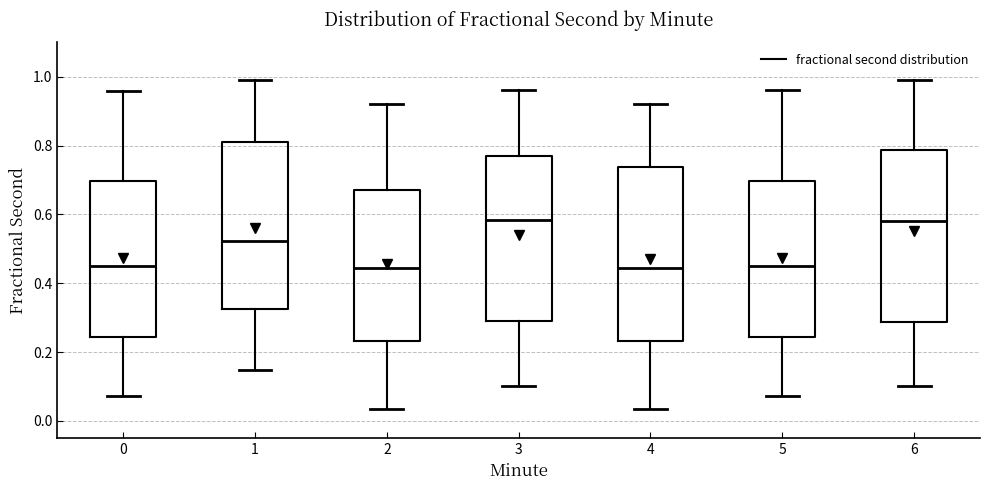

Reading left to right, read every box against the y-axis: the position of its median line, the range the box covers, and the ends of its whiskers. The values are not printed on the chart, so give them approximately, as read against the axis.

0: median 0.46, box 0.24 to 0.70, whiskers 0.08 to 0.96
1: median 0.52, box 0.32 to 0.82, whiskers 0.14 to 1.00
2: median 0.44, box 0.24 to 0.68, whiskers 0.04 to 0.92
3: median 0.58, box 0.28 to 0.76, whiskers 0.10 to 0.96
4: median 0.44, box 0.24 to 0.74, whiskers 0.04 to 0.92
5: median 0.46, box 0.24 to 0.70, whiskers 0.08 to 0.96
6: median 0.58, box 0.28 to 0.78, whiskers 0.10 to 1.00